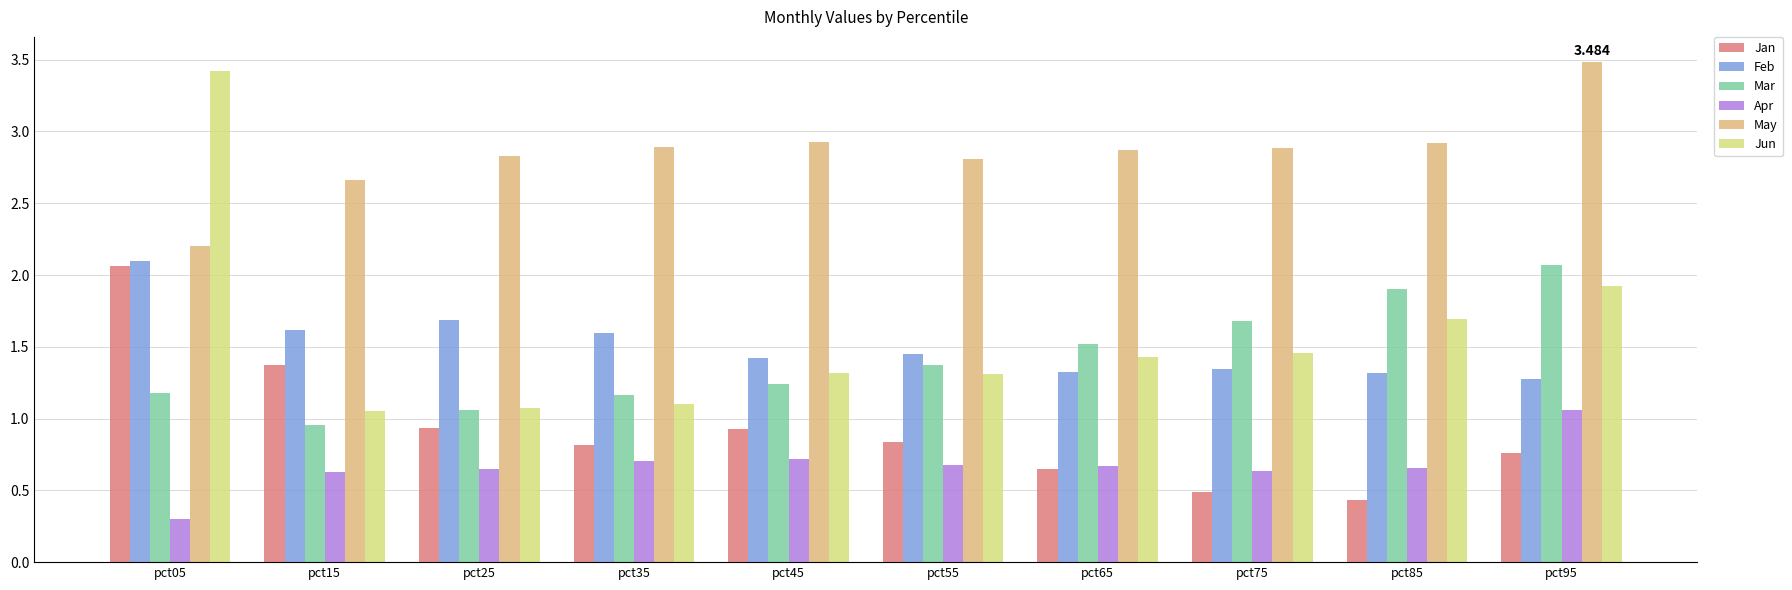

Which series has the widest spread of values?

Jun